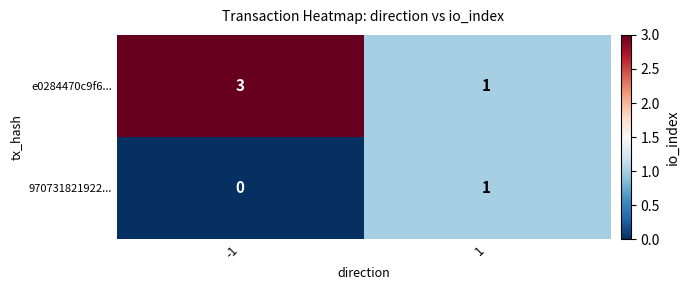

Reading right to left, what are all the values shown in this chart?

e0284470c9f6...: 1=1	-1=3
970731821922...: 1=1	-1=0